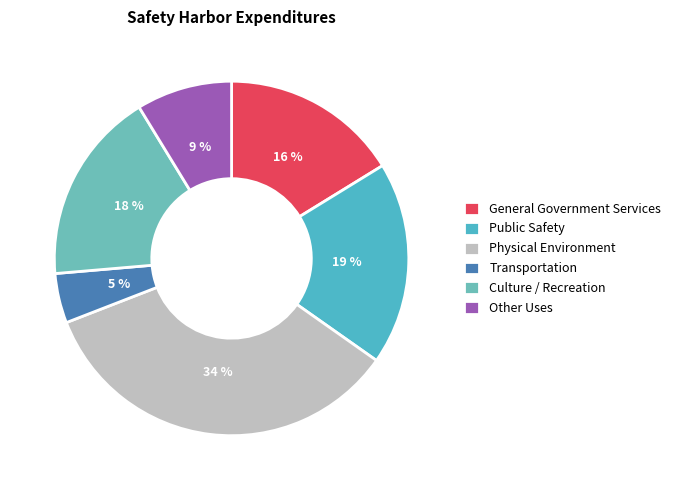

To the nearest percent, what portion does Physical Environment represent?

34%